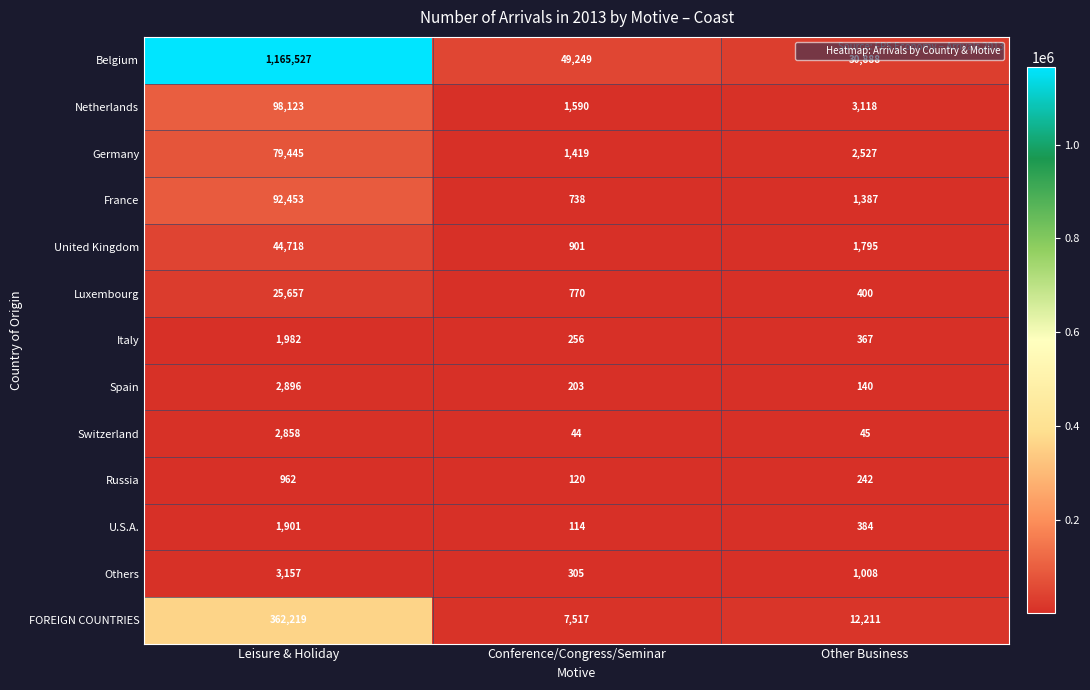

What is the sum of all FOREIGN COUNTRIES values?

381947